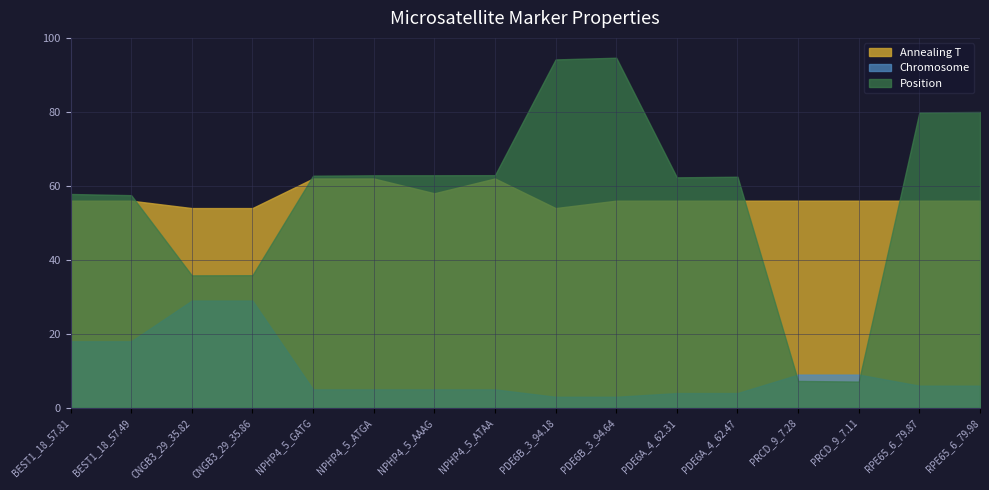

Which series has the largest total across all categories?

Position